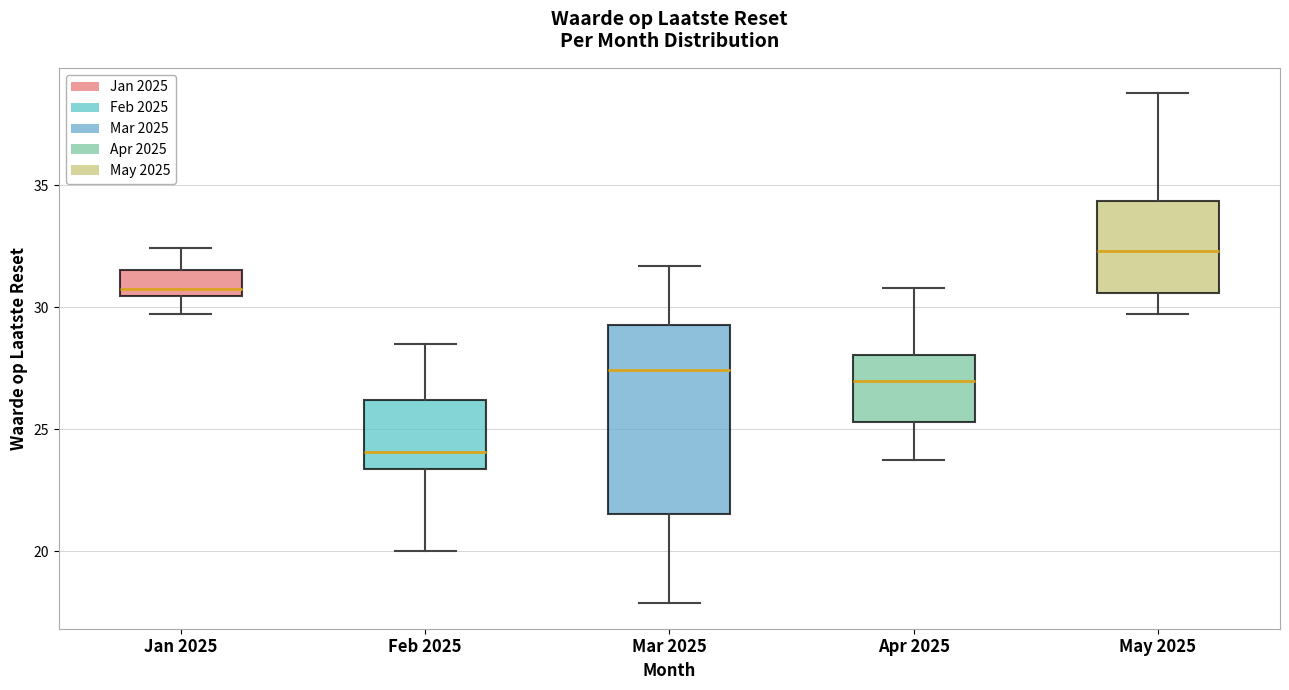

Which box is the tallest, from its lower edge to its upper edge?

Mar 2025